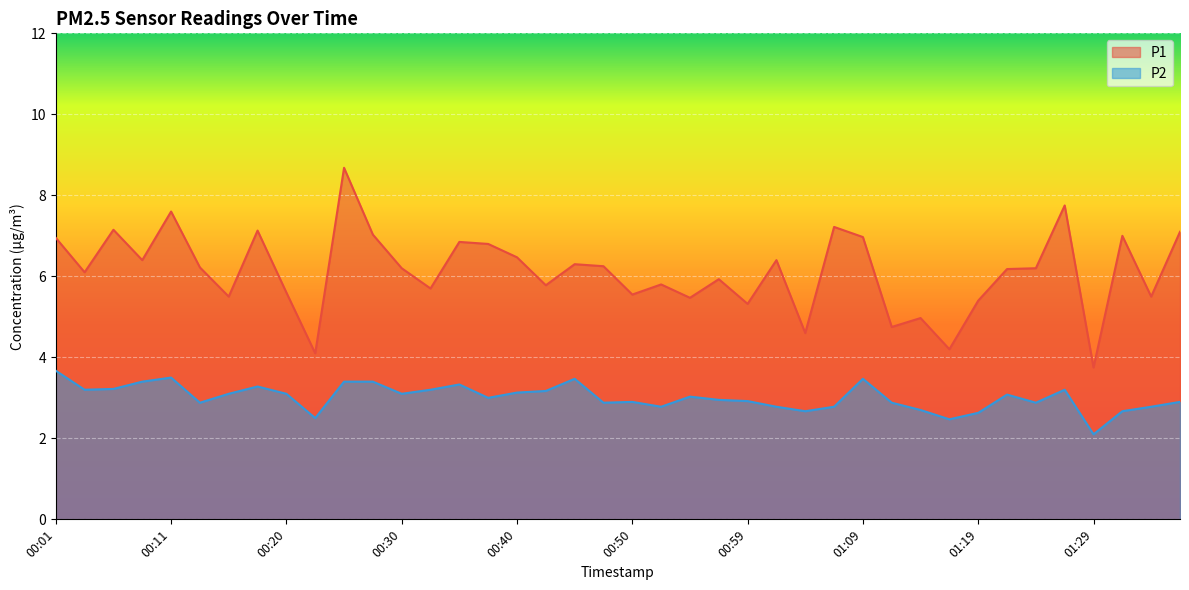

Reading left to right, list all the values displayed in this chart.

P1: 00:01=7.0	00:03=6.1	00:06=7.2	00:08=6.4	00:11=7.6	00:13=6.2	00:16=5.5	00:18=7.1	00:20=5.6	00:23=4.1	00:25=8.7	00:28=7.0	00:30=6.2	00:33=5.7	00:35=6.8	00:37=6.8	00:40=6.5	00:42=5.8	00:45=6.3	00:47=6.2	00:50=5.5	00:52=5.8	00:54=5.5	00:57=5.9	00:59=5.3	01:02=6.4	01:04=4.6	01:07=7.2	01:09=7.0	01:12=4.8	01:14=5.0	01:16=4.2	01:19=5.4	01:21=6.2	01:24=6.2	01:26=7.8	01:29=3.8	01:31=7.0	01:33=5.5	01:36=7.1
P2: 00:01=3.7	00:03=3.2	00:06=3.2	00:08=3.4	00:11=3.5	00:13=2.9	00:16=3.1	00:18=3.3	00:20=3.1	00:23=2.5	00:25=3.4	00:28=3.4	00:30=3.1	00:33=3.2	00:35=3.3	00:37=3.0	00:40=3.1	00:42=3.2	00:45=3.5	00:47=2.9	00:50=2.9	00:52=2.8	00:54=3.0	00:57=3.0	00:59=2.9	01:02=2.8	01:04=2.7	01:07=2.8	01:09=3.5	01:12=2.9	01:14=2.7	01:16=2.5	01:19=2.6	01:21=3.1	01:24=2.9	01:26=3.2	01:29=2.1	01:31=2.7	01:33=2.8	01:36=2.9